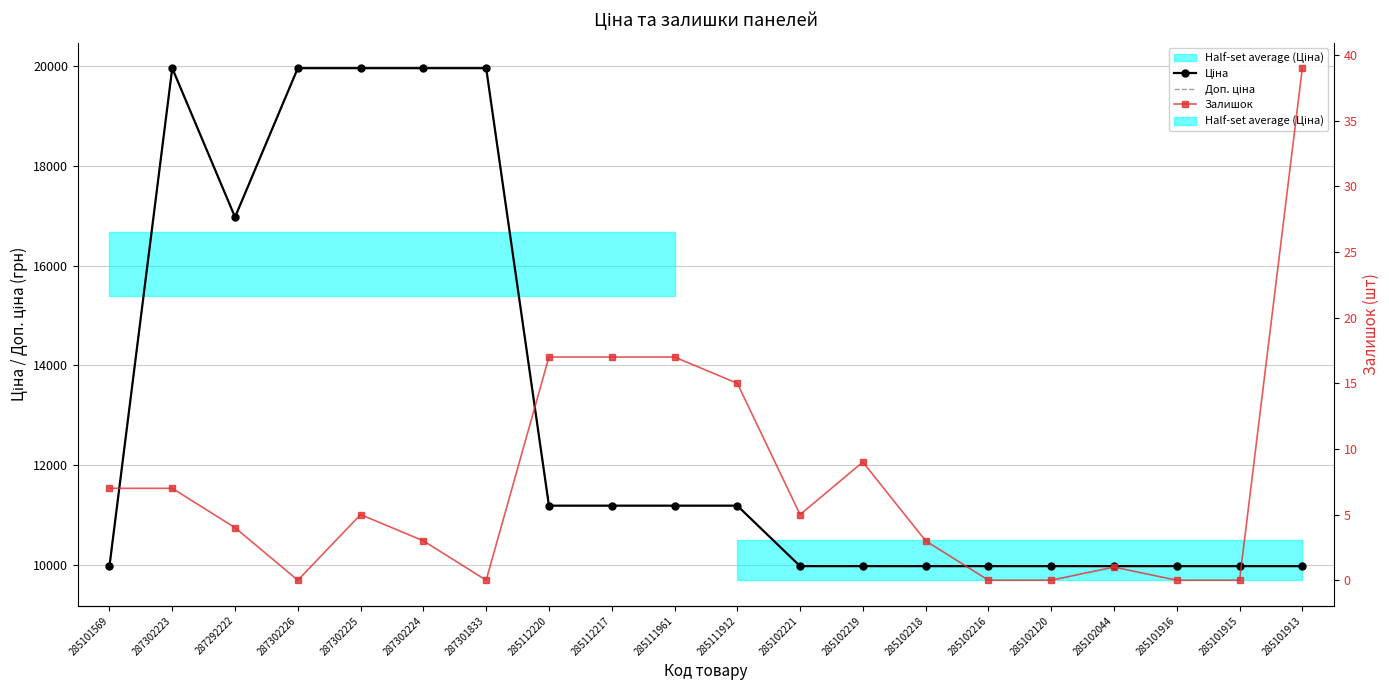

True or false: Доп. ціна and Залишок cross at least once.

False